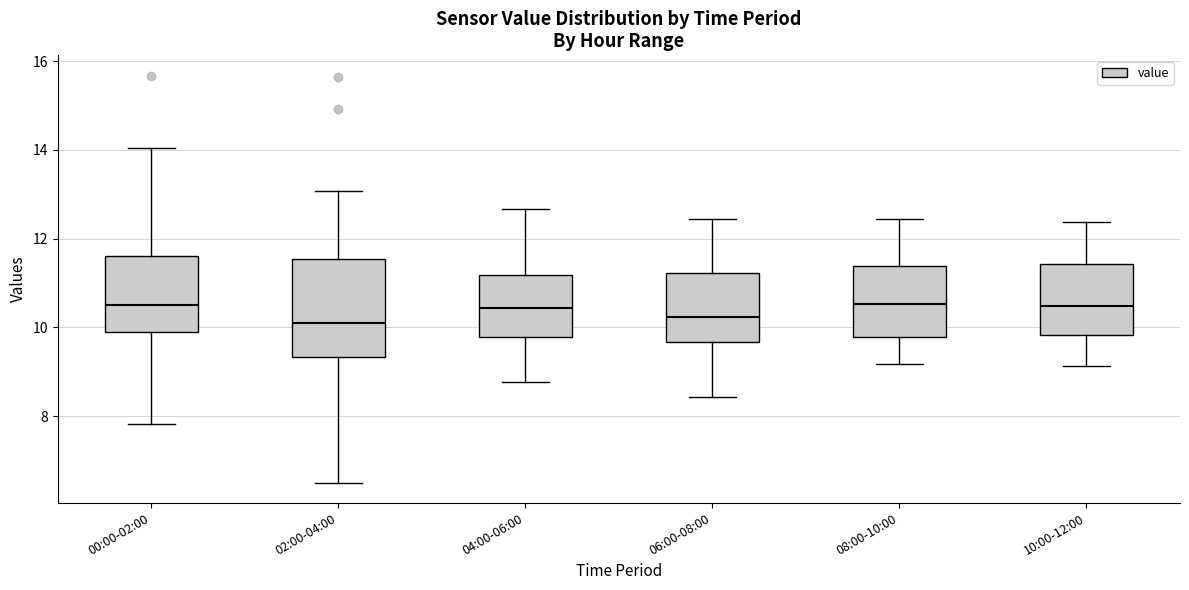

Where is the upper edge of the box for 04:00-06:00 on the y-axis? The values are not printed on the chart, so give them approximately, as read against the axis.

11.2